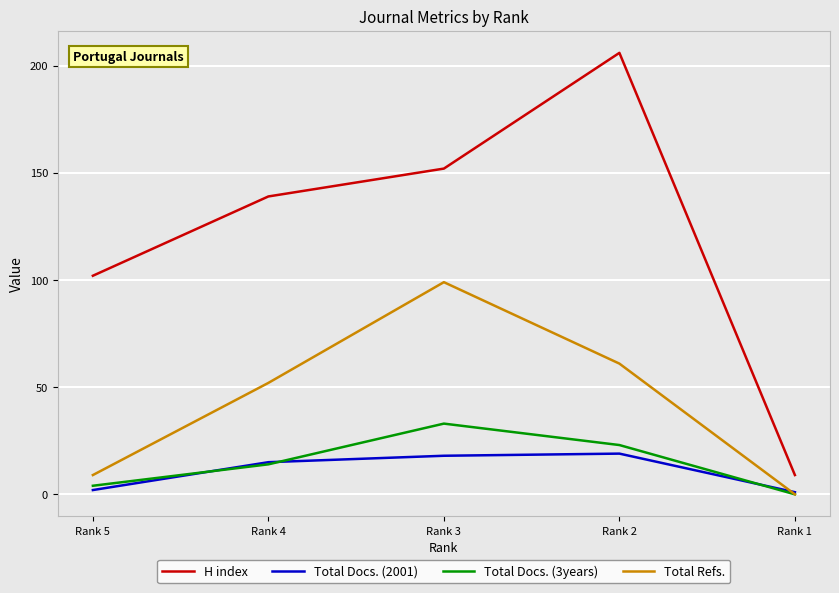

True or false: H index and Total Docs. (3years) cross at least once.

False